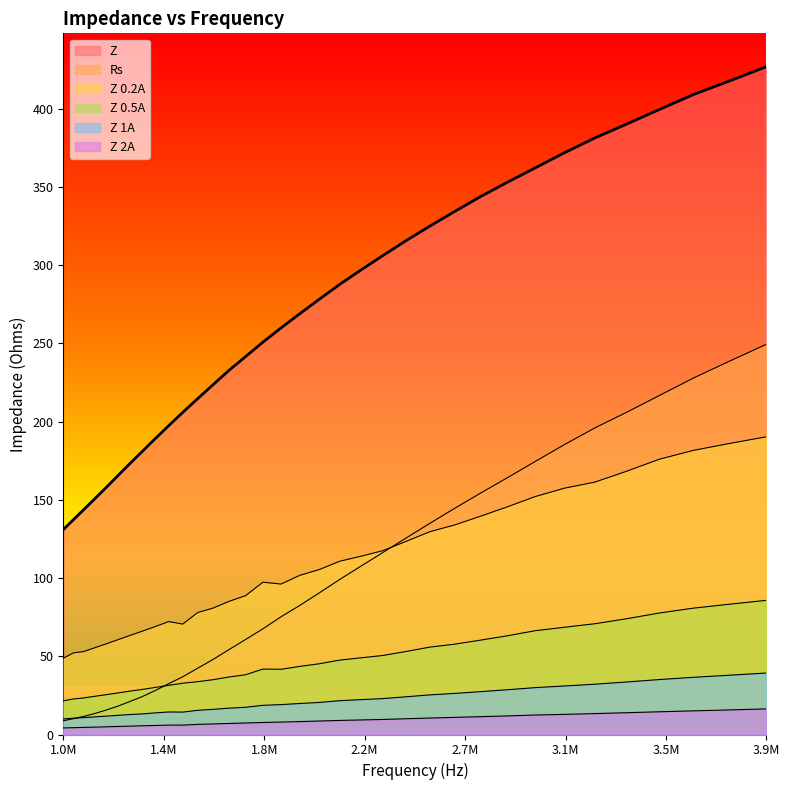

True or false: Z 0.2A and Z 2A cross at least once.

False